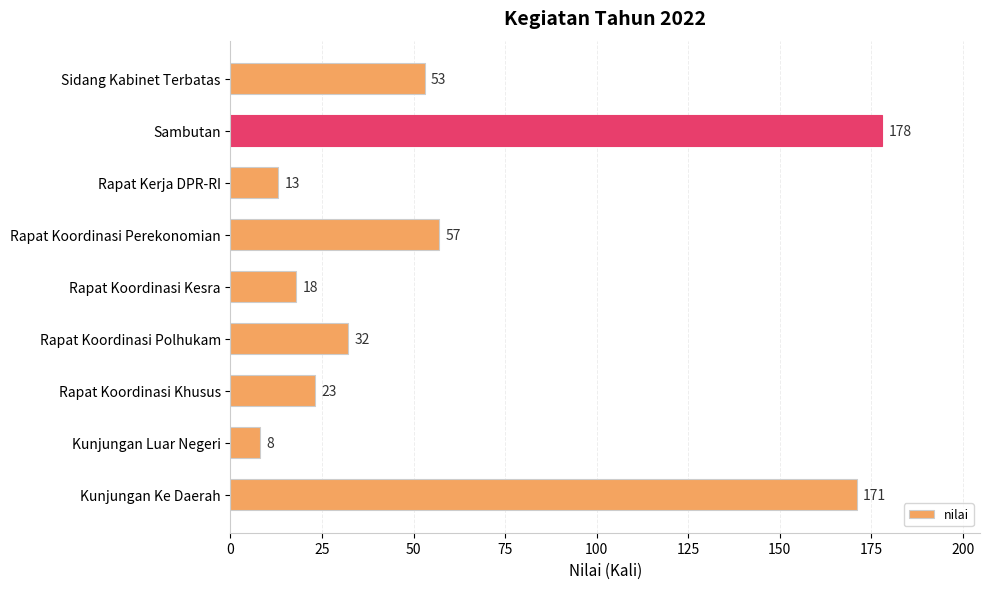

What is the difference between the maximum and minimum values?

170